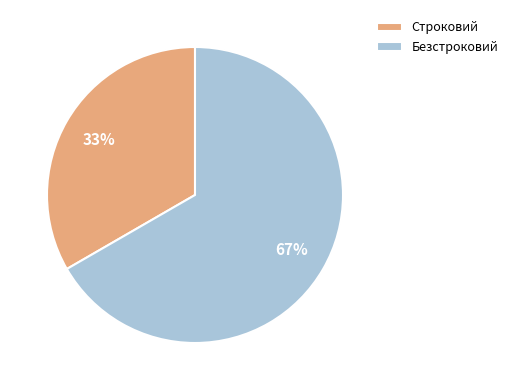

Which slice represents more than half of the pie?

Безстроковий